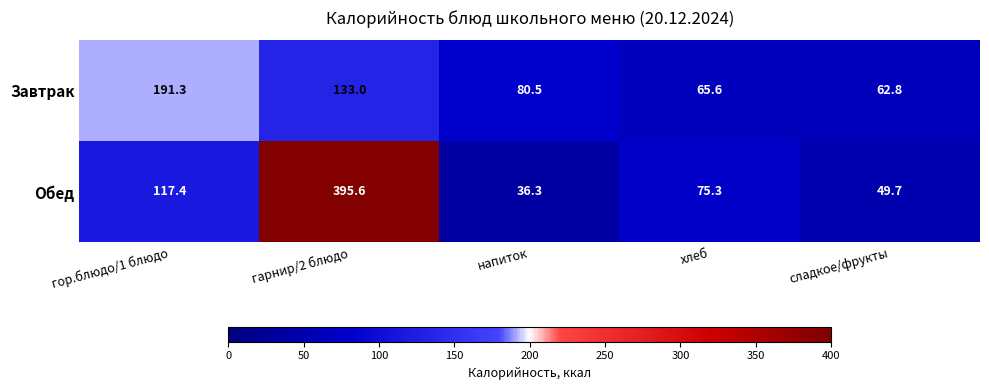

At which category is the sum across all series the highest?

гарнир/2 блюдо